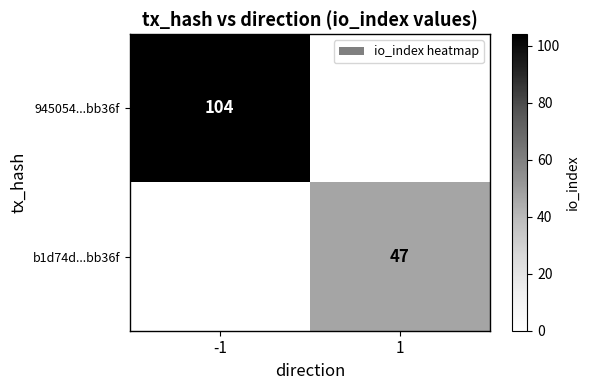

True or false: 945054...bb36f has a value of 104 at -1.

True